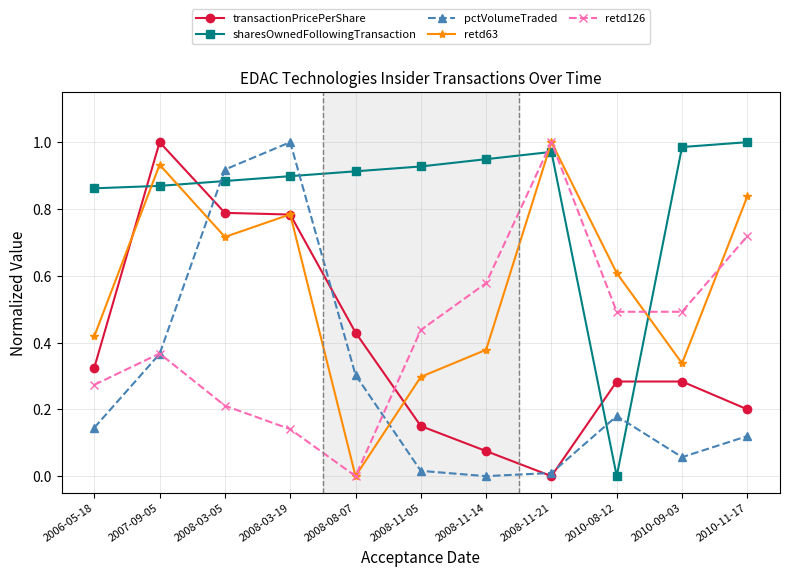

At which category is the sum across all series the highest?

2008-03-19